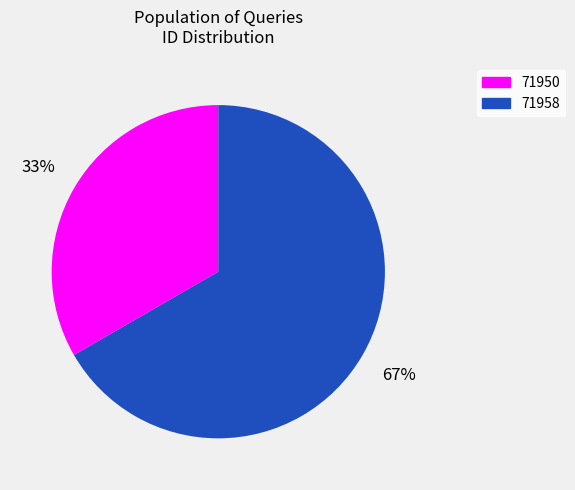

Which category has the biggest portion of the pie?

71958